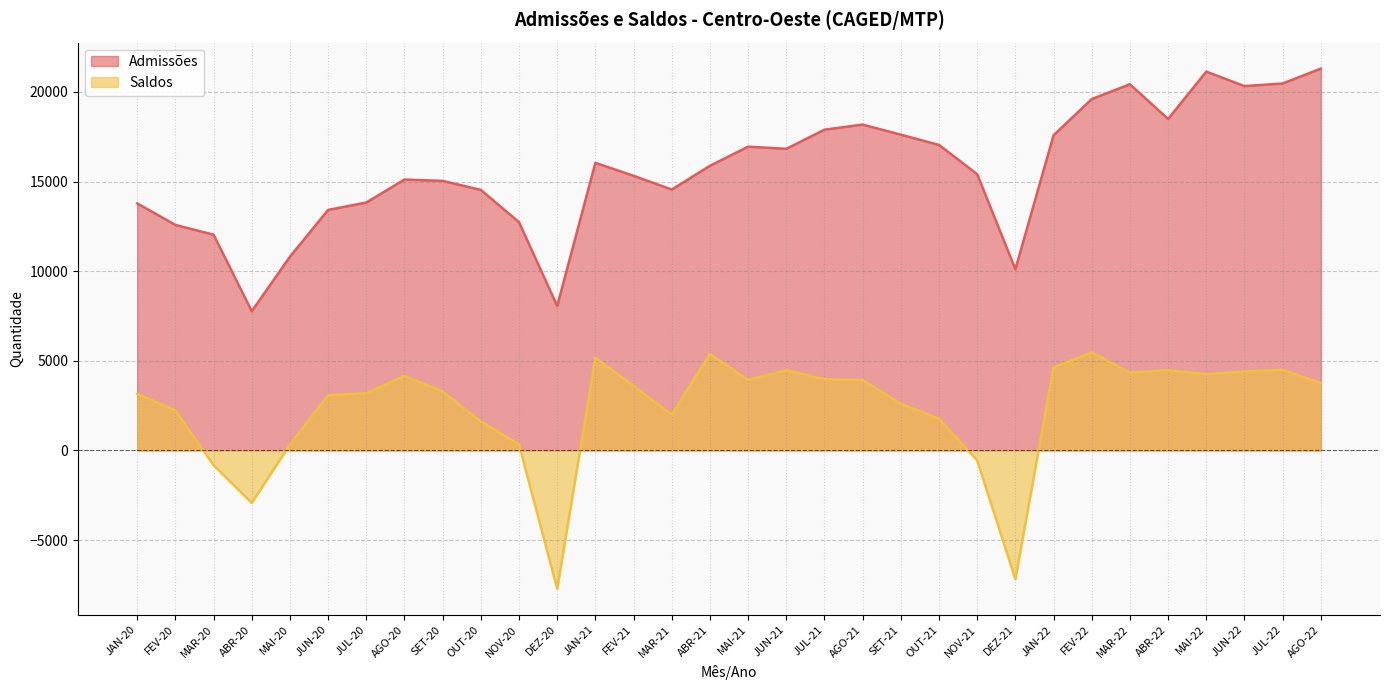

What is the value of the Admissões point at the 17th from the left?

16944